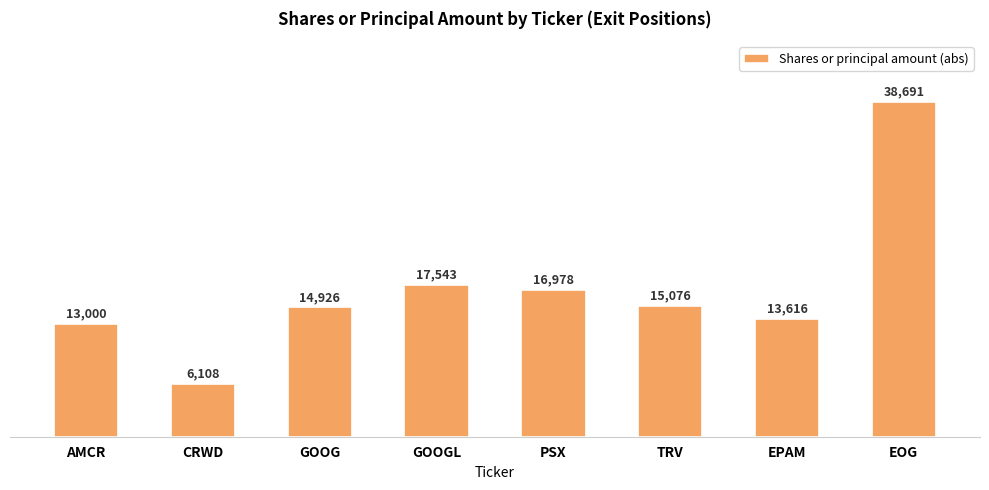

Between CRWD and EOG, which is larger?

EOG